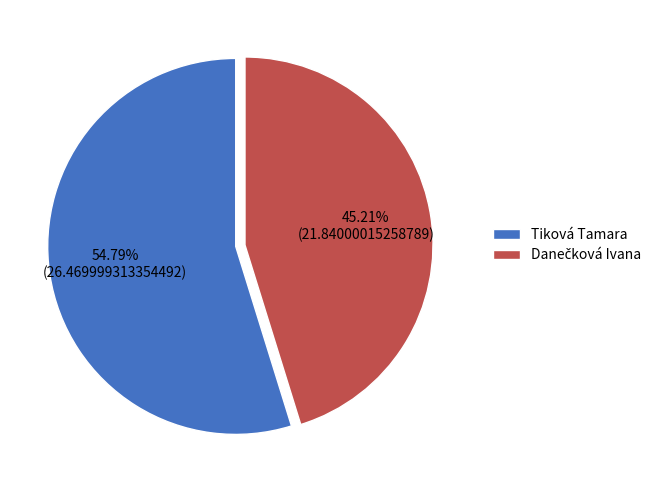

To the nearest percent, what is the difference between the largest and smallest slice percentages?

10%